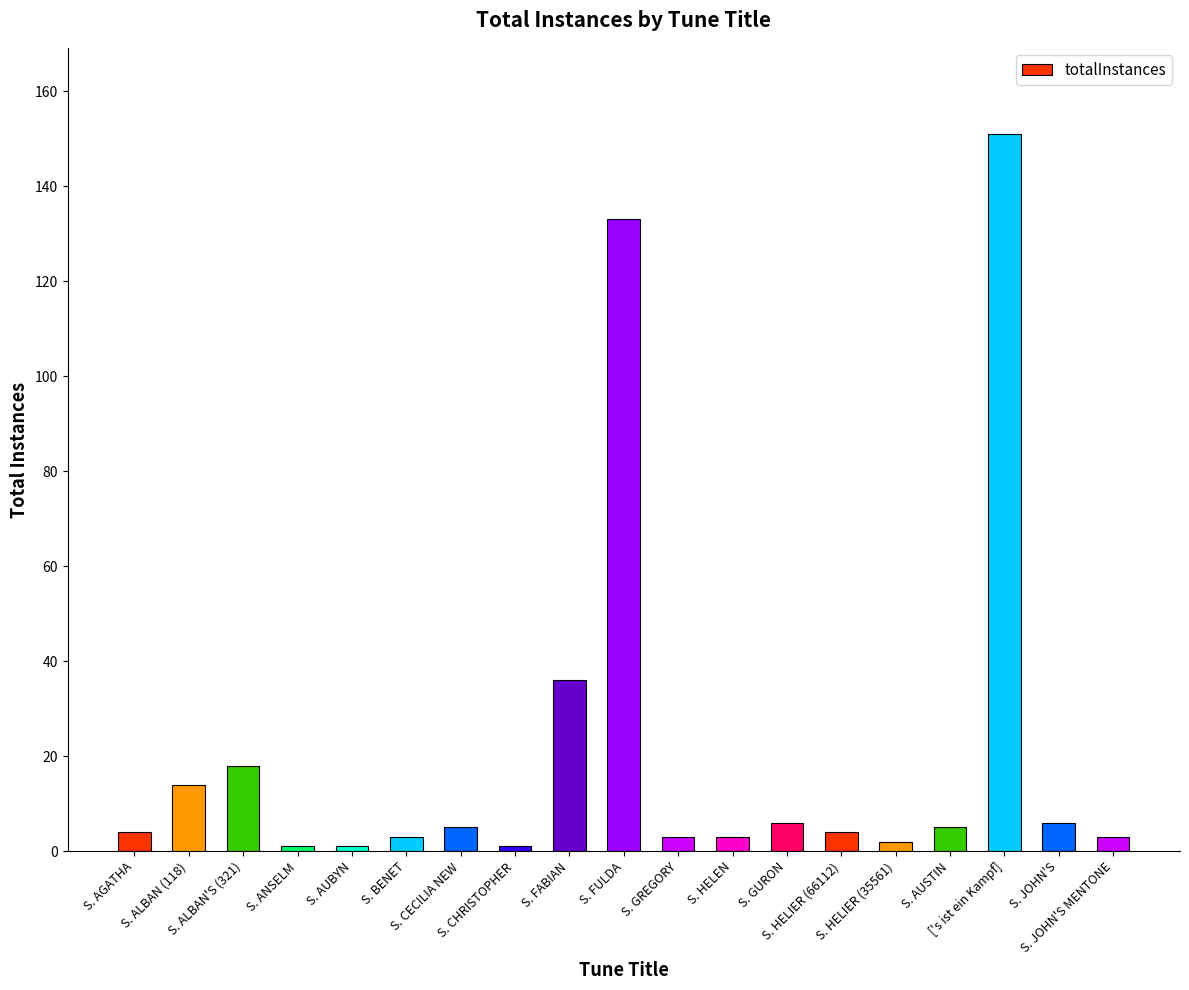

What is the smallest value displayed?

1